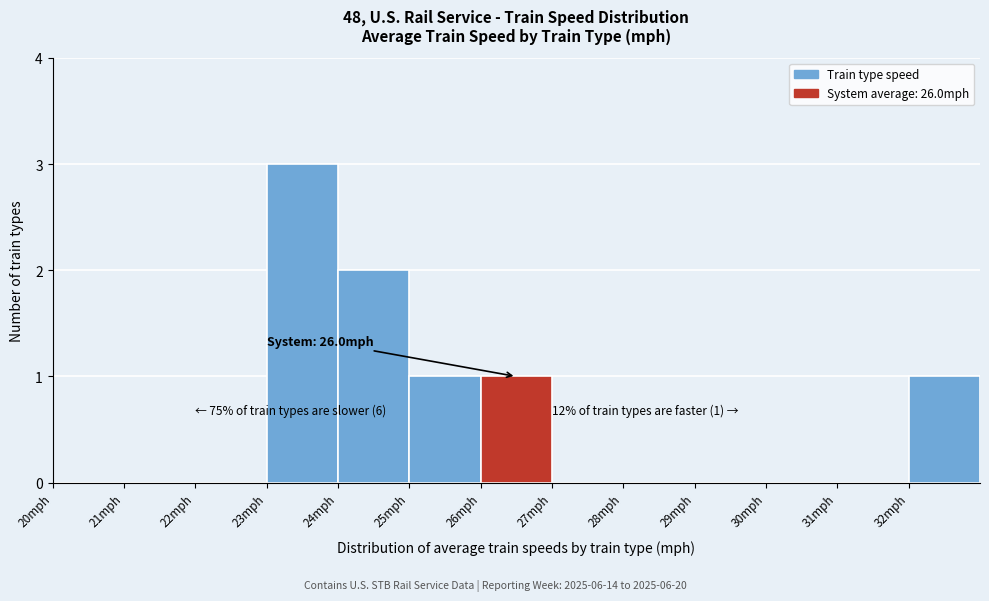

Over which range of the x-axis is the bar tallest?

23 to 24